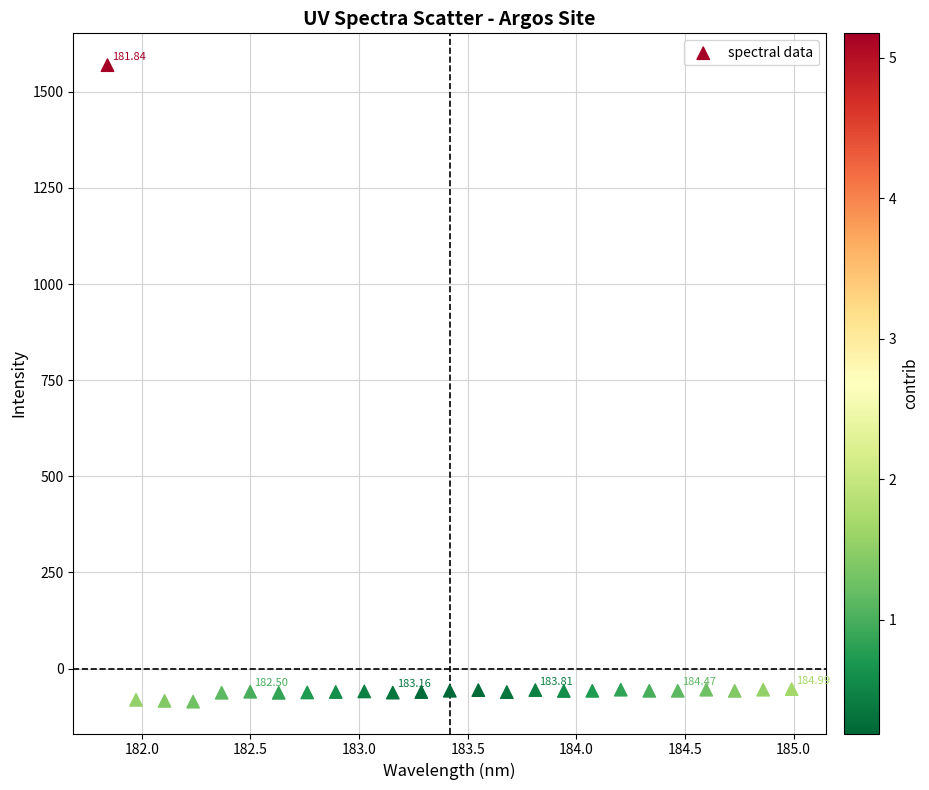

What is the range of Y values (max minus min)?

1655.6